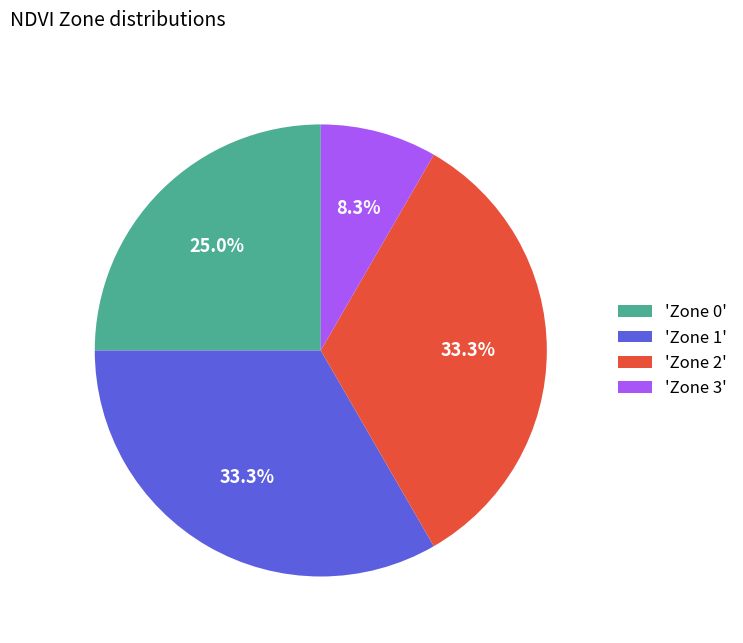

What is the smallest slice in the pie chart?

'Zone 3'